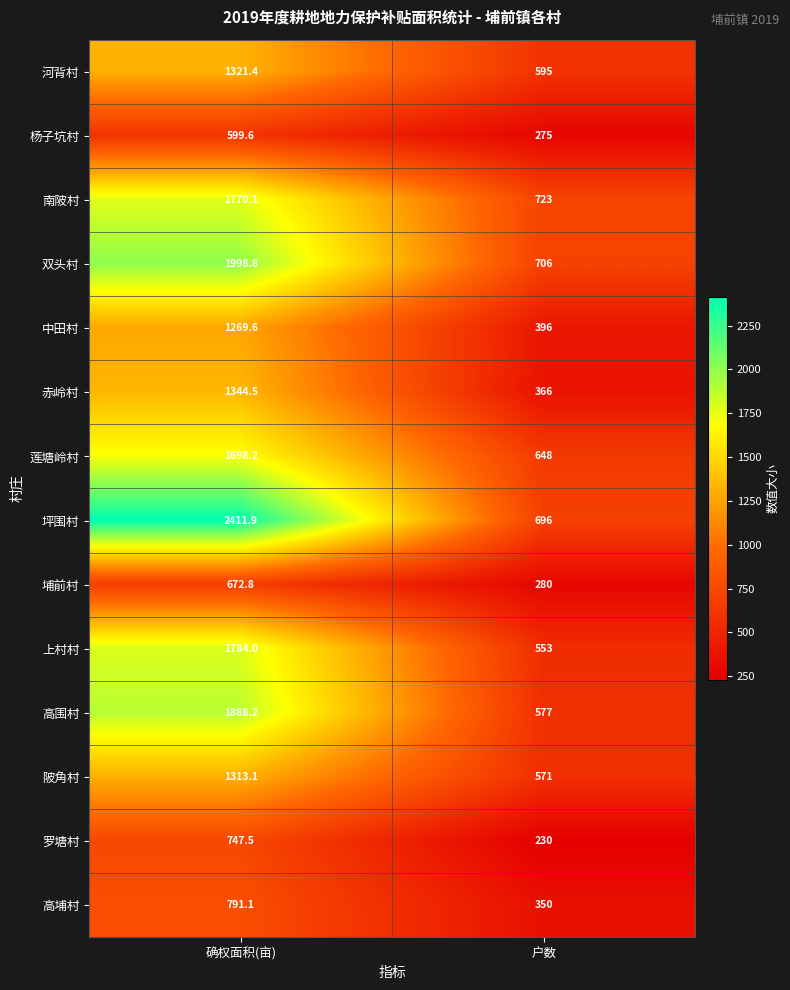

What is the minimum value for 双头村?

706.0